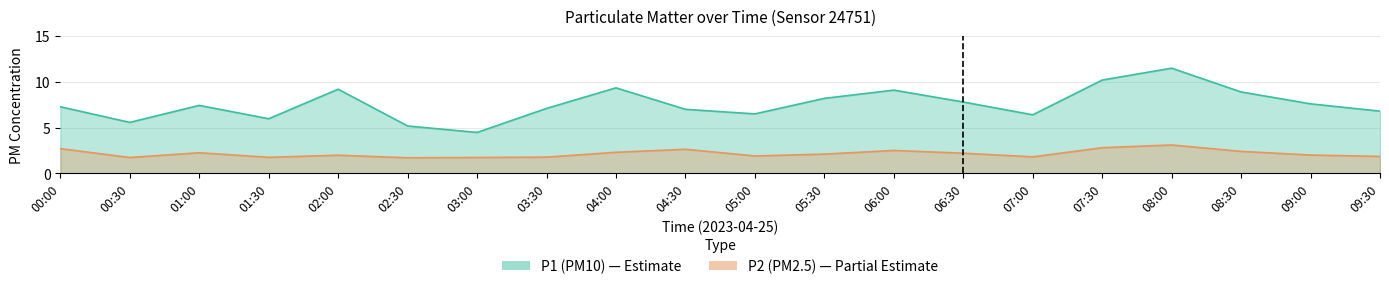

Rank the series by their maximum value, from highest to lowest.

P1, P2